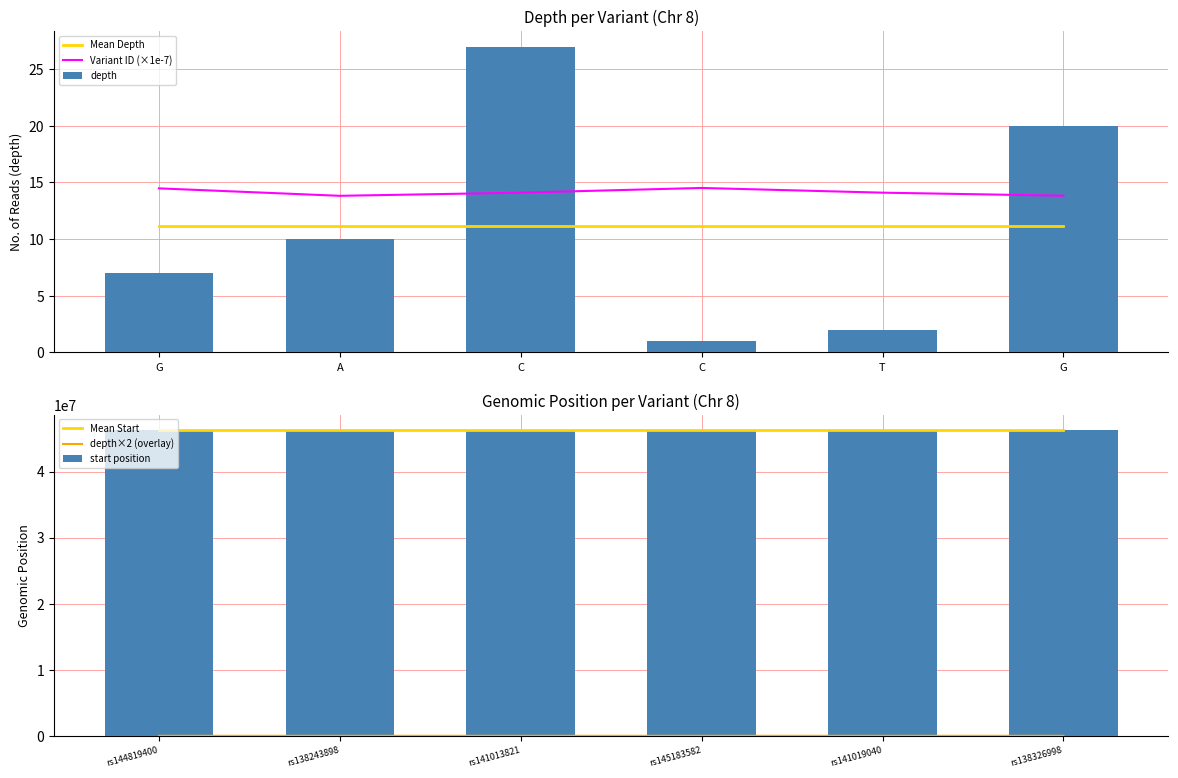

What is the minimum value for start position?

46280465